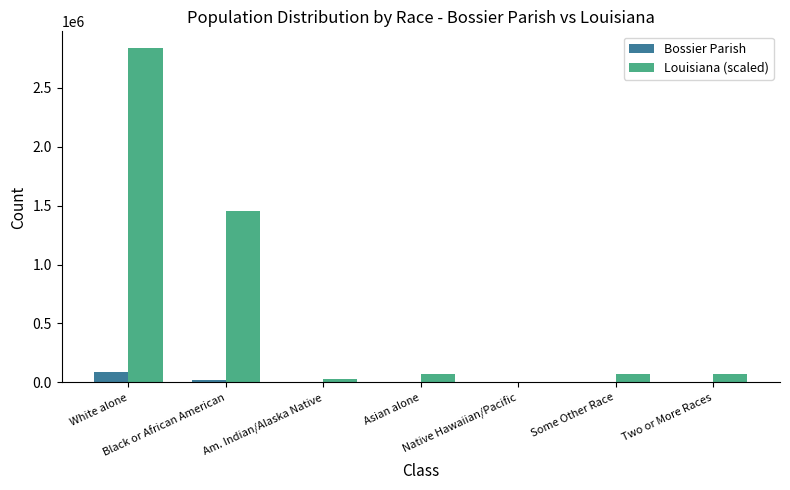

Count the number of categories in the chart.

7